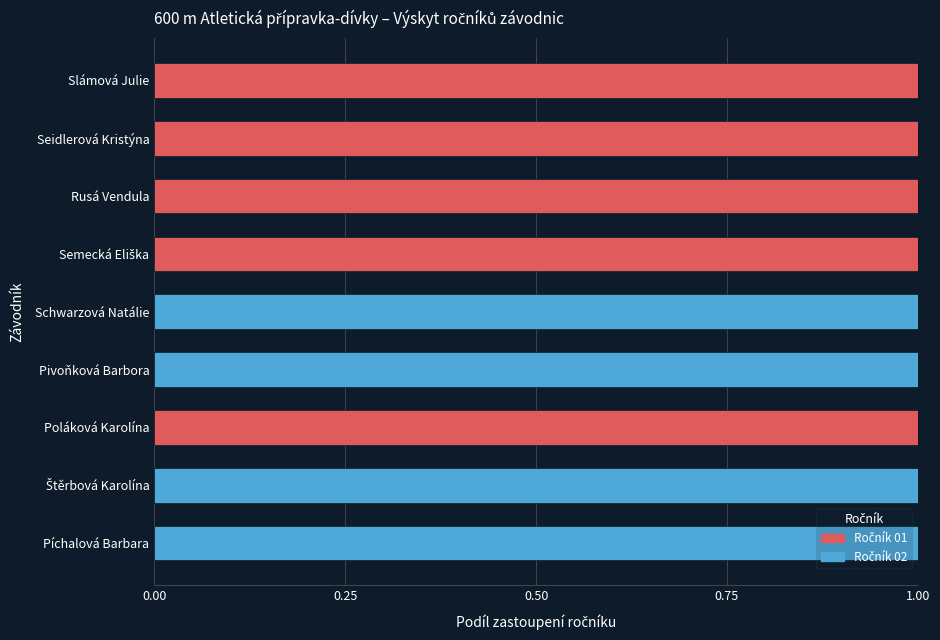

What is the sum of all Ročník 01 values?

5